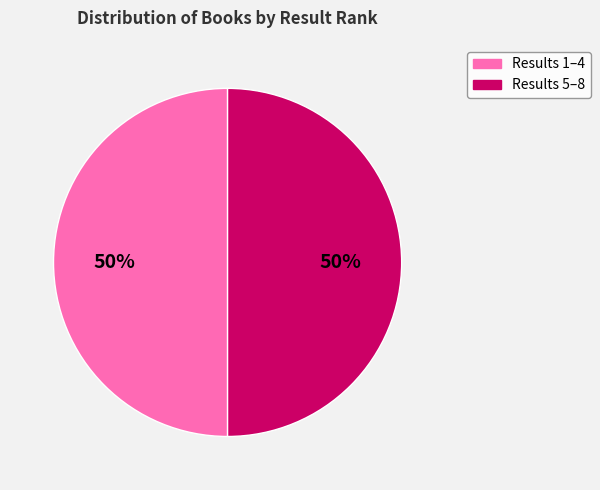

To the nearest percent, what is the average slice percentage?

50%